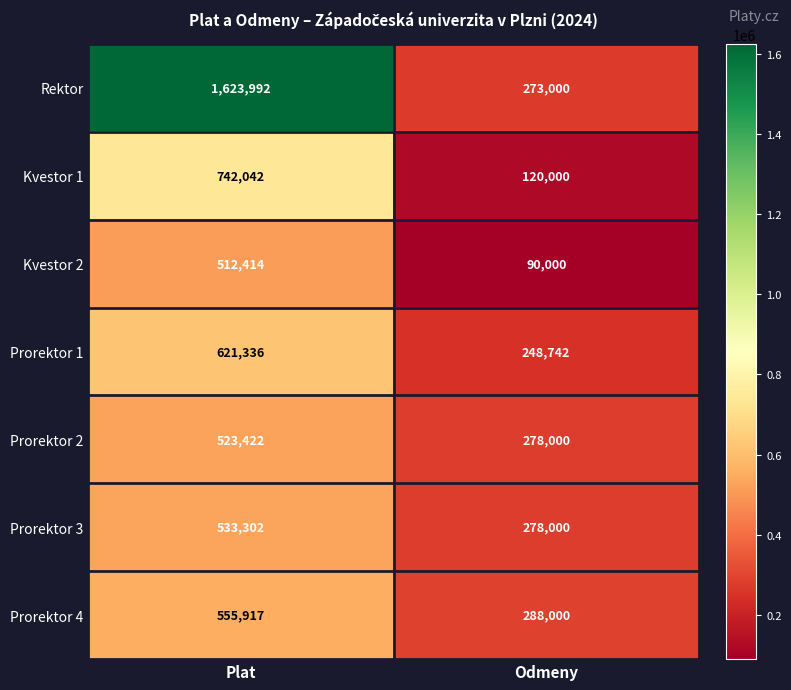

Rank the series by their maximum value, from lowest to highest.

Kvestor 2, Prorektor 2, Prorektor 3, Prorektor 4, Prorektor 1, Kvestor 1, Rektor